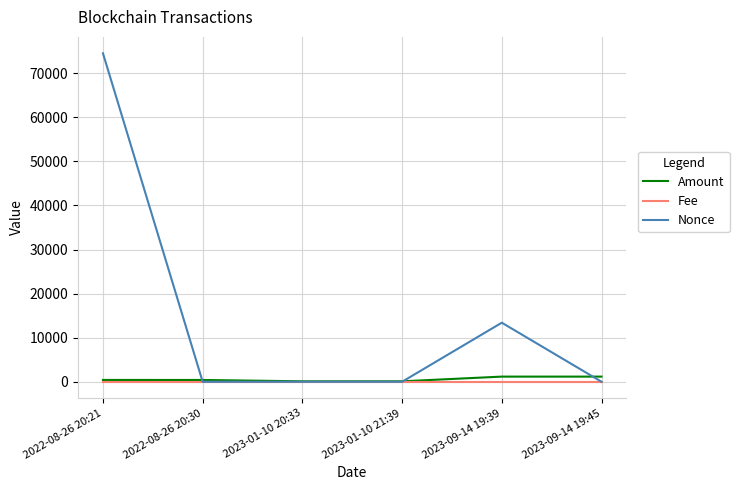

How many lines are shown in the chart?

3